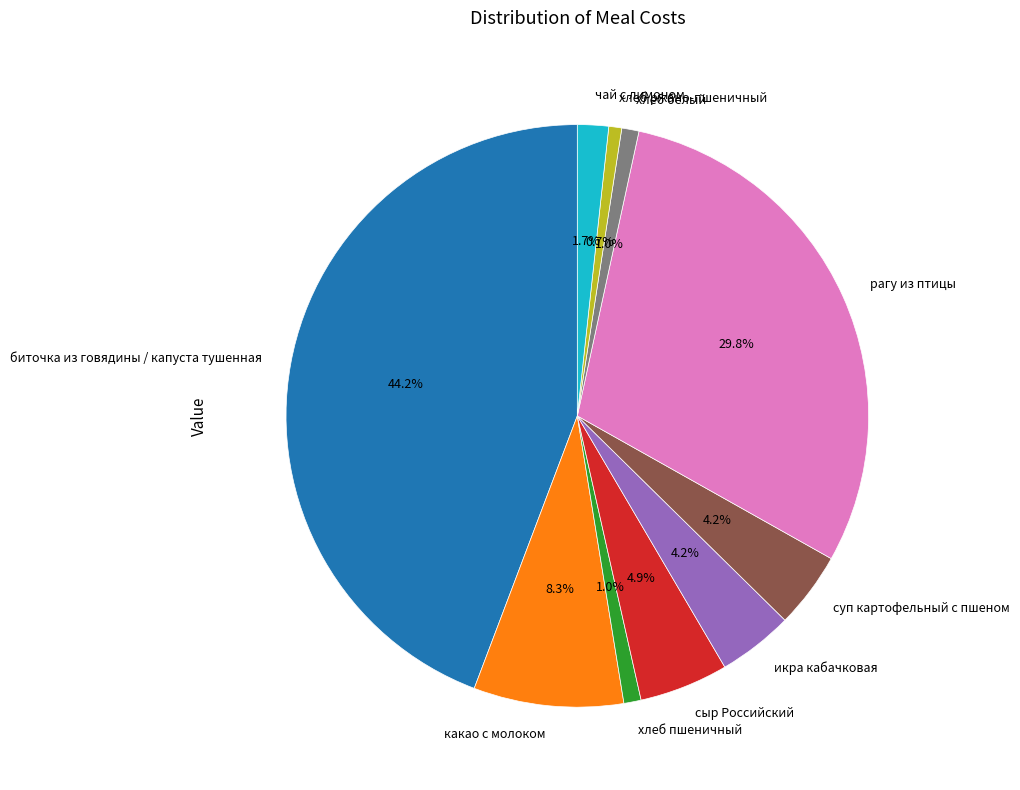

How many segments does this pie chart have?

10